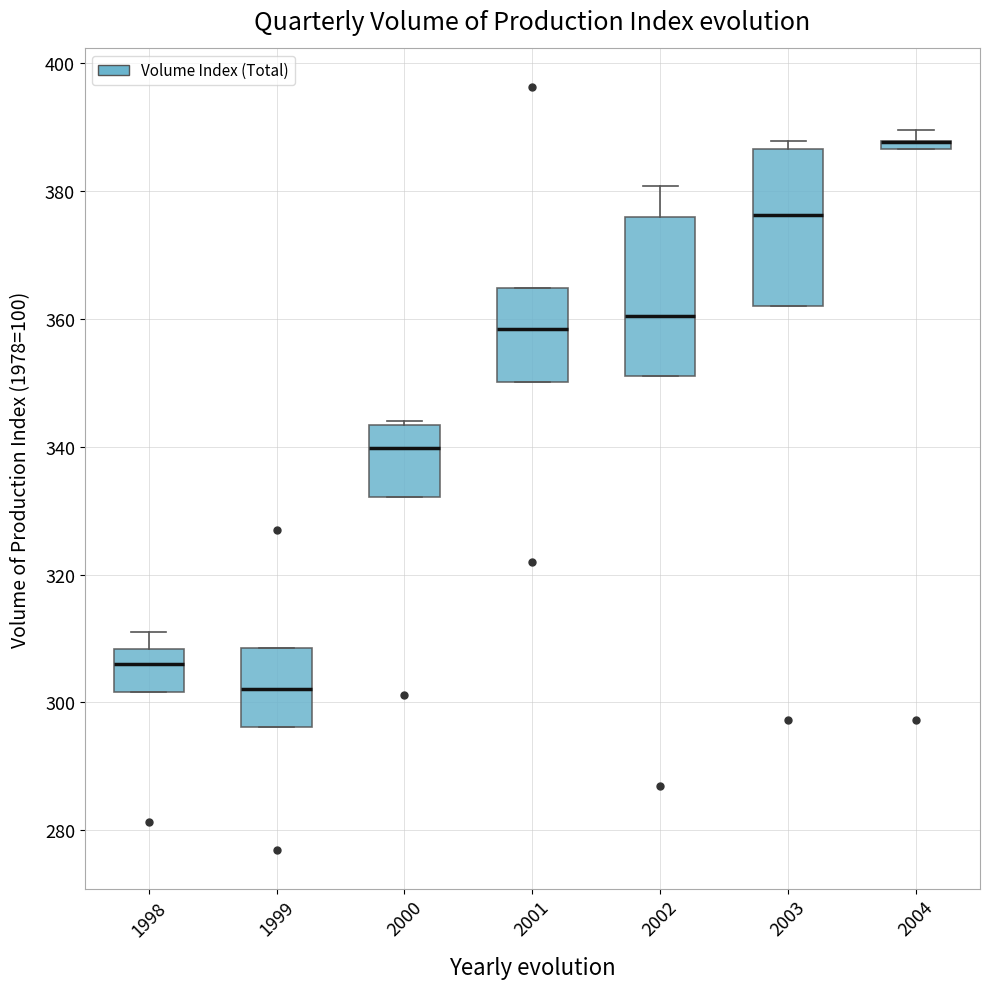

Where is the lower edge of the box at x = 1998 on the y-axis? The values are not printed on the chart, so give them approximately, as read against the axis.

302